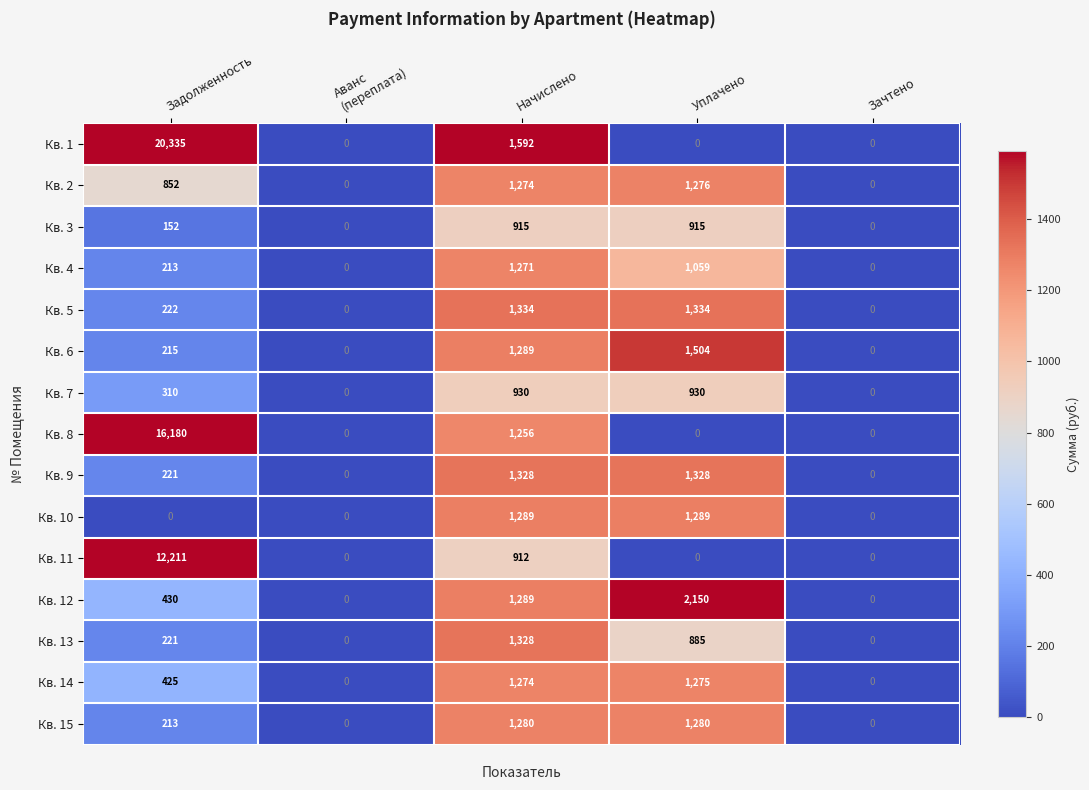

True or false: Кв. 3 has a value of 0 at Зачтено.

True